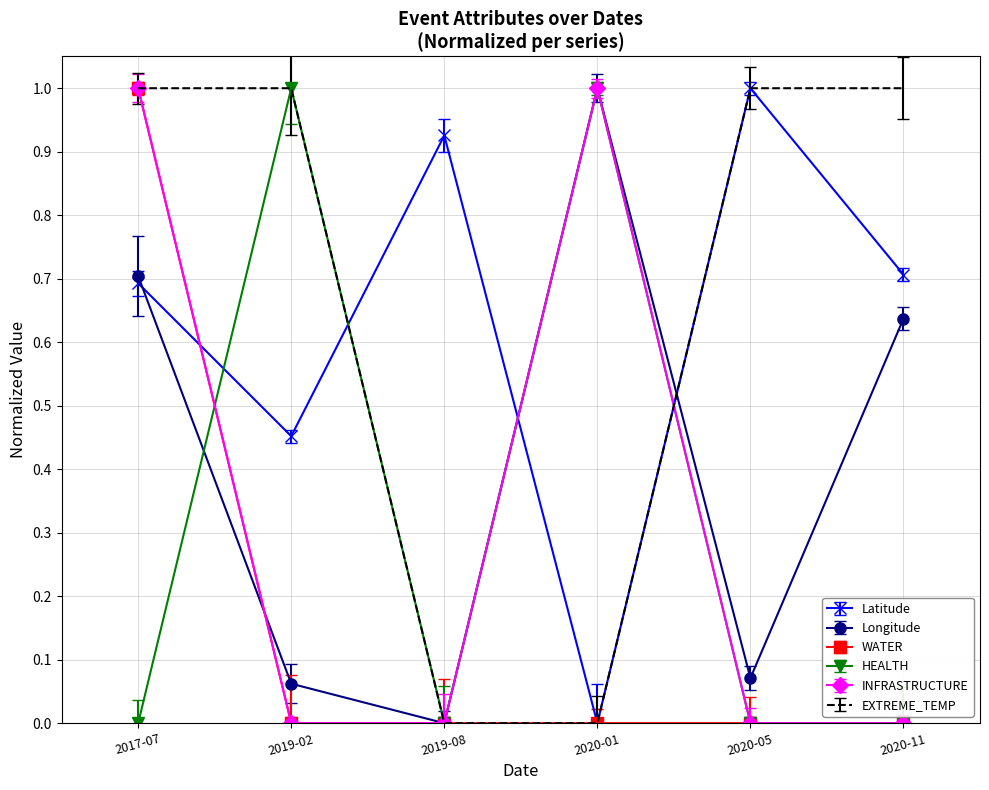

True or false: WATER has a value of 0.0 at 2019-02.

True